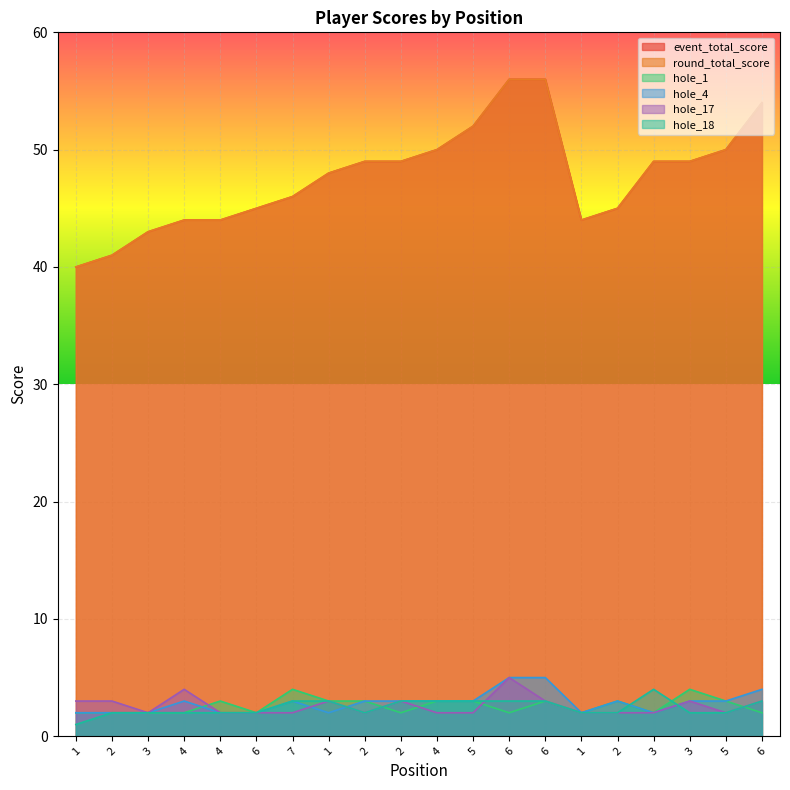

Which has a higher value, 6 or 1?

6